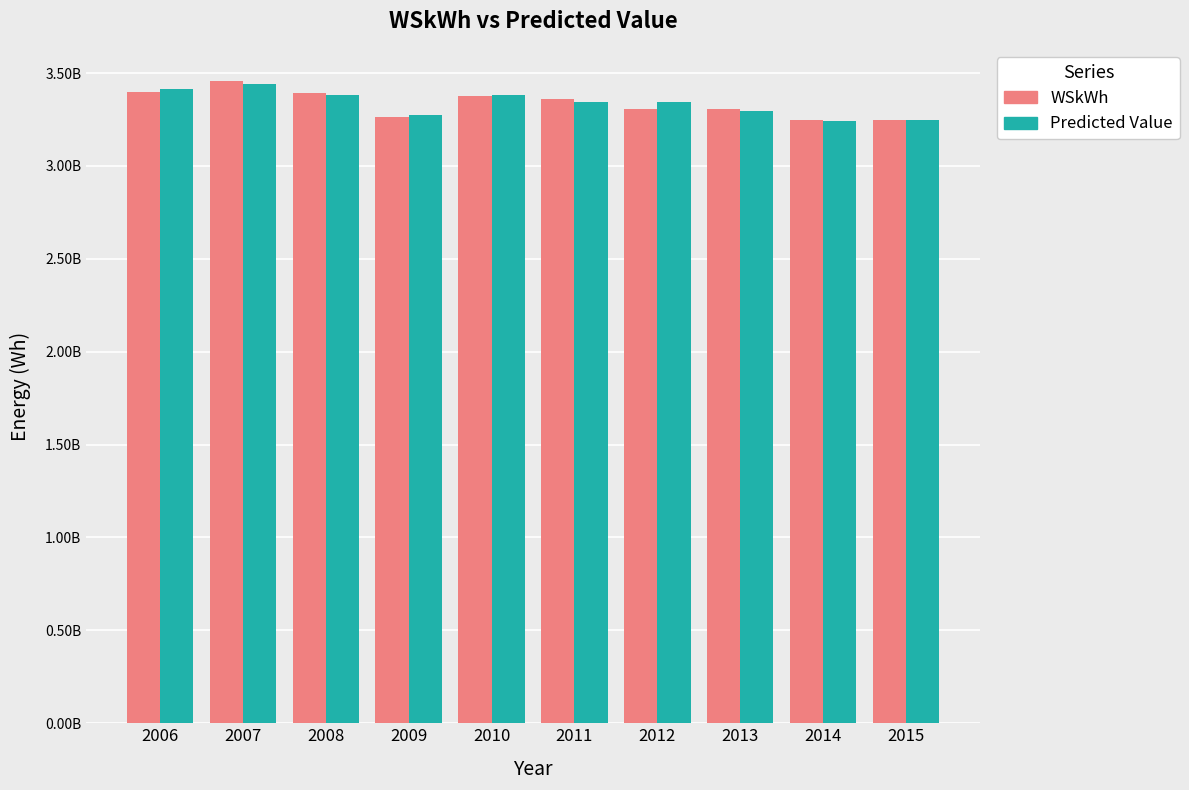

Does the chart contain stacked bars?

No